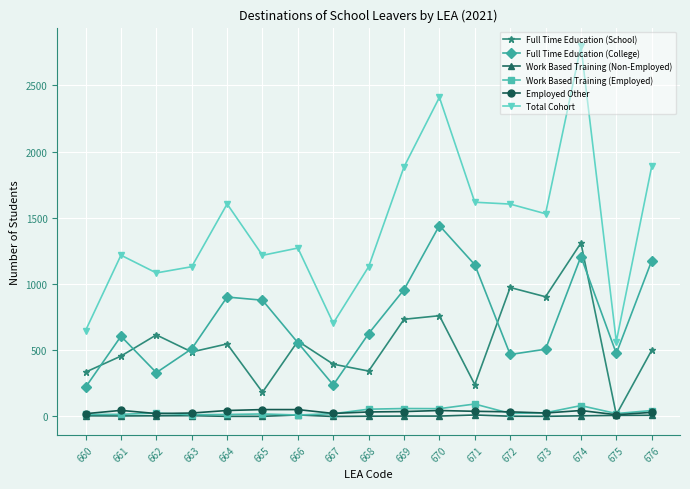

True or false: Total Cohort and Full Time Education (School) intersect in this chart.

False